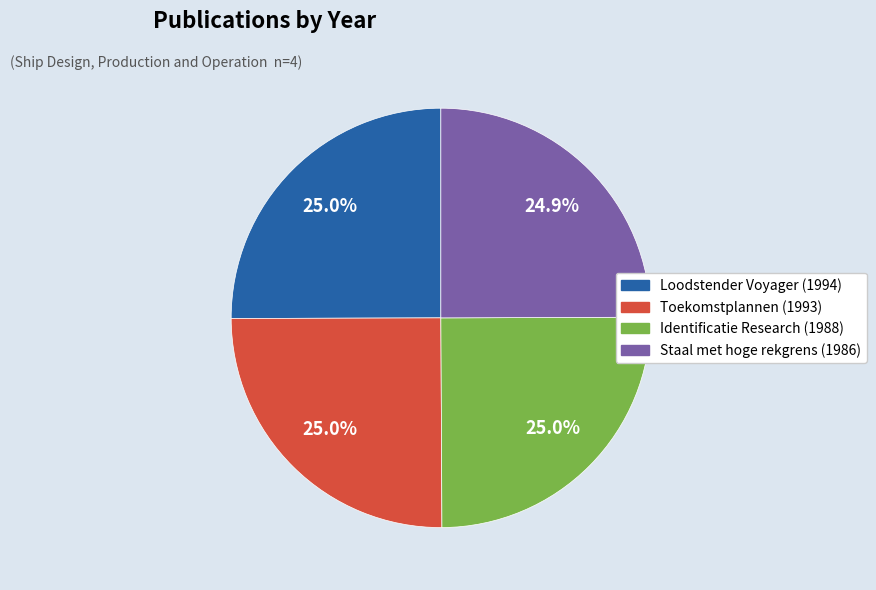

To the nearest percent, what portion does Loodstender Voyager (1994) represent?

25%